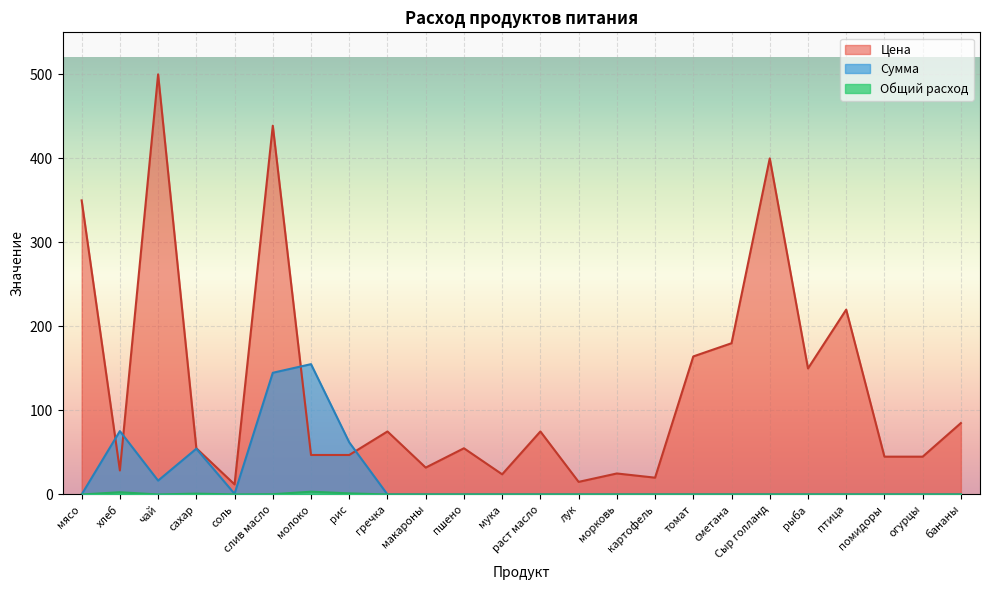

What value does the Общий расход series have at хлеб?

2.6